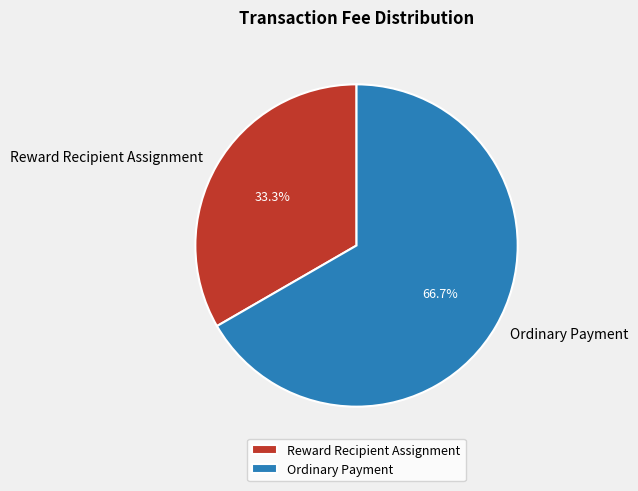

Does Ordinary Payment account for over 50% of the chart?

Yes